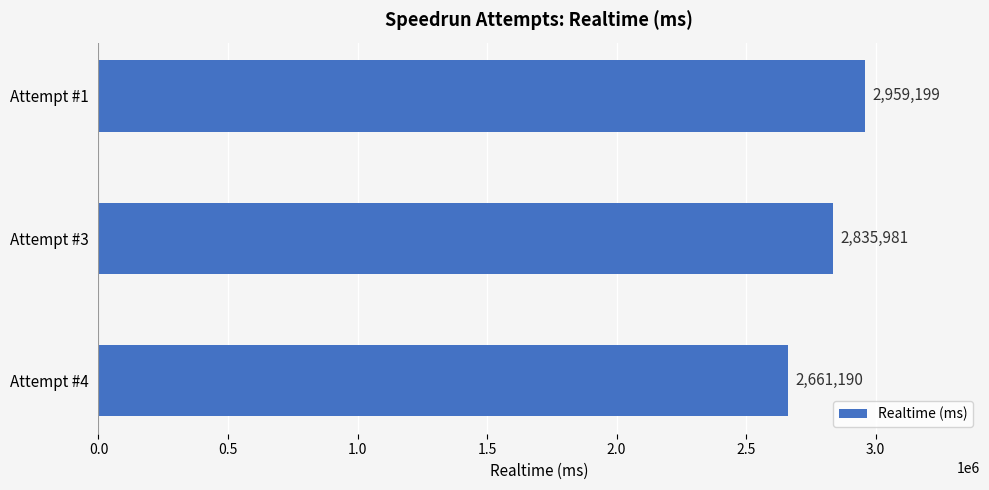

What is the average value?

2818790